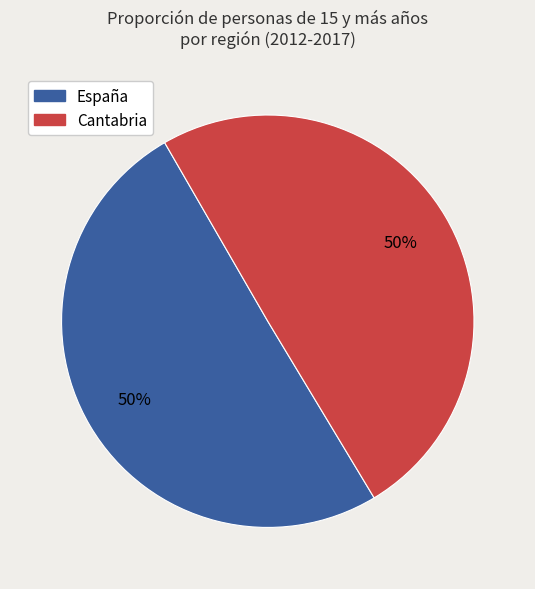

To the nearest percent, what is the average slice percentage?

50%